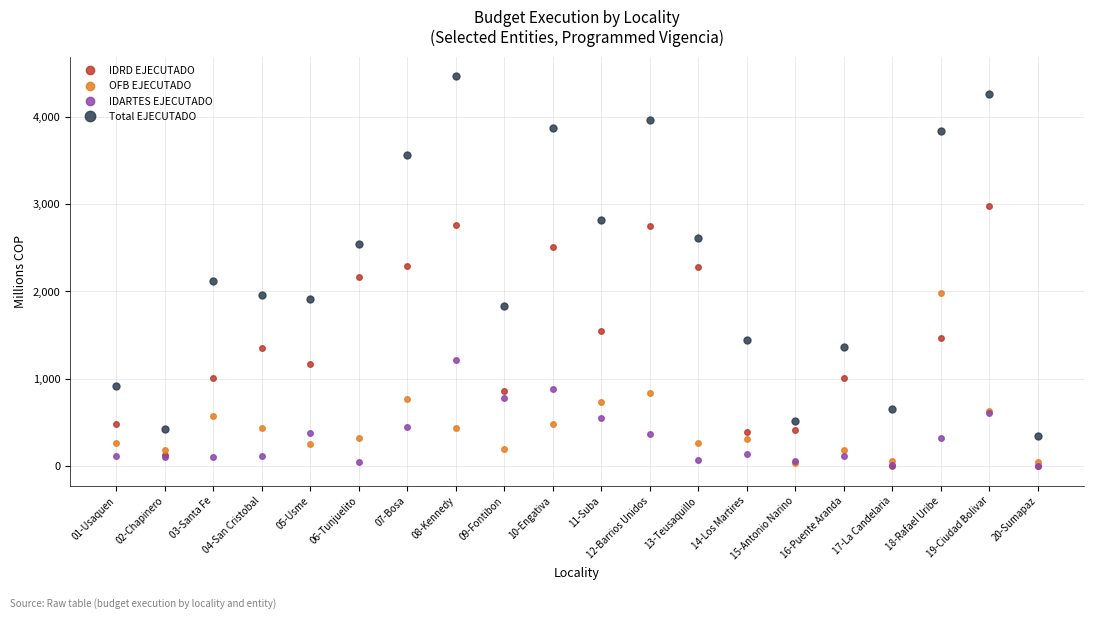

What is the maximum value for Total EJECUTADO?

4462.5